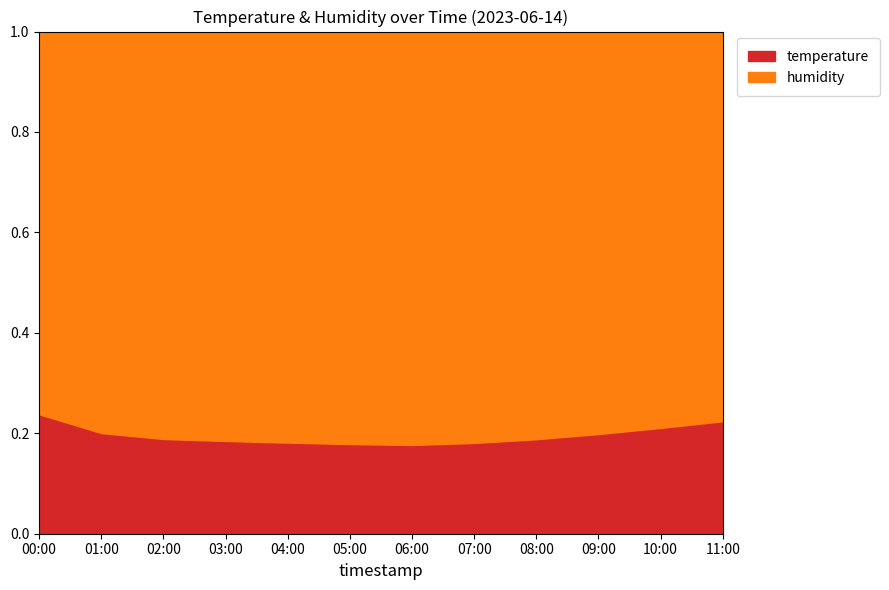

Which series has the widest spread of values?

humidity